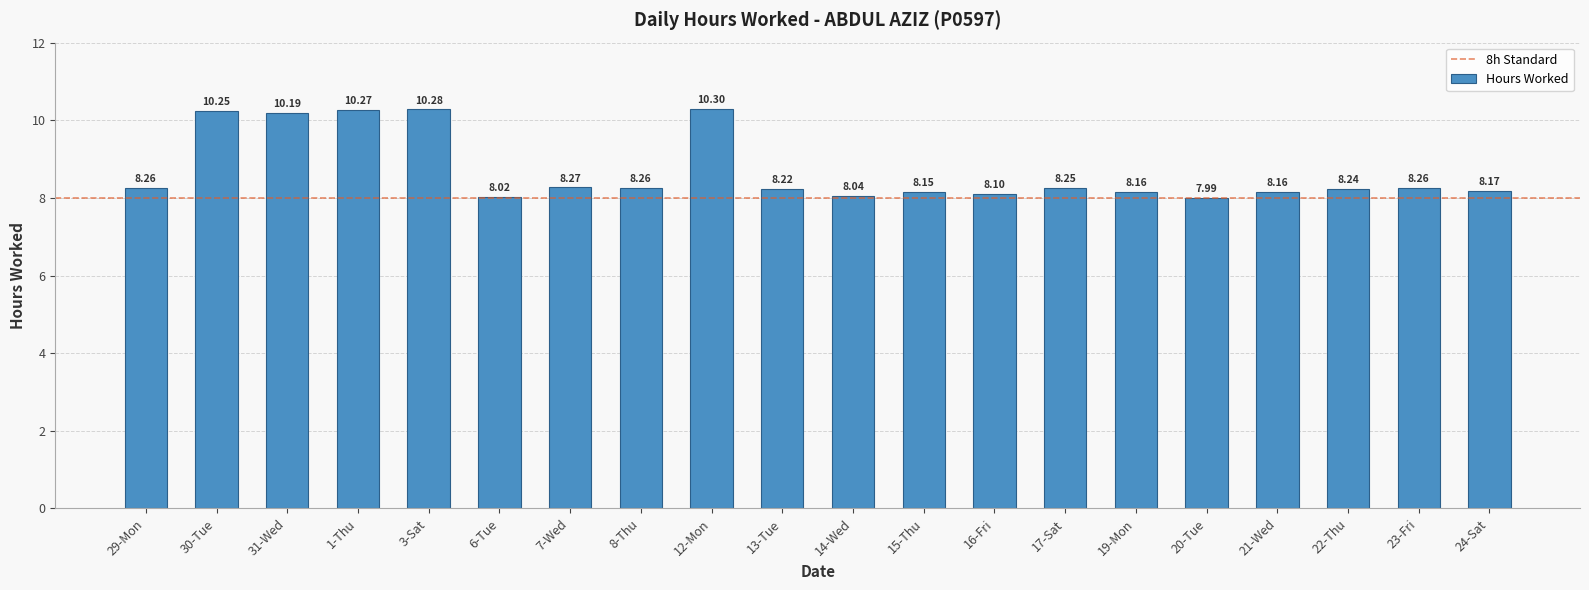

Between 8-Thu and 15-Thu, which is larger?

8-Thu